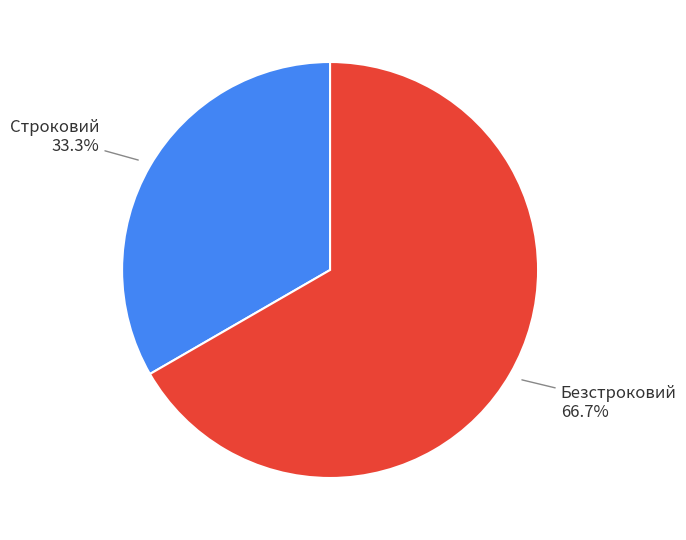

What percentage do Строковий and Безстроковий together represent?

100.0%